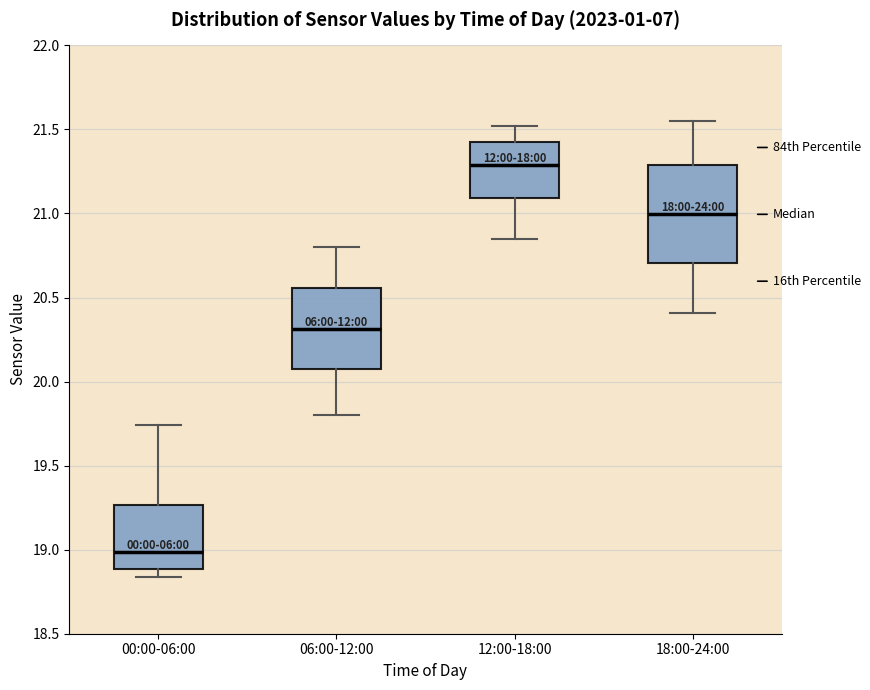

Which box has the lowest median line?

00:00-06:00